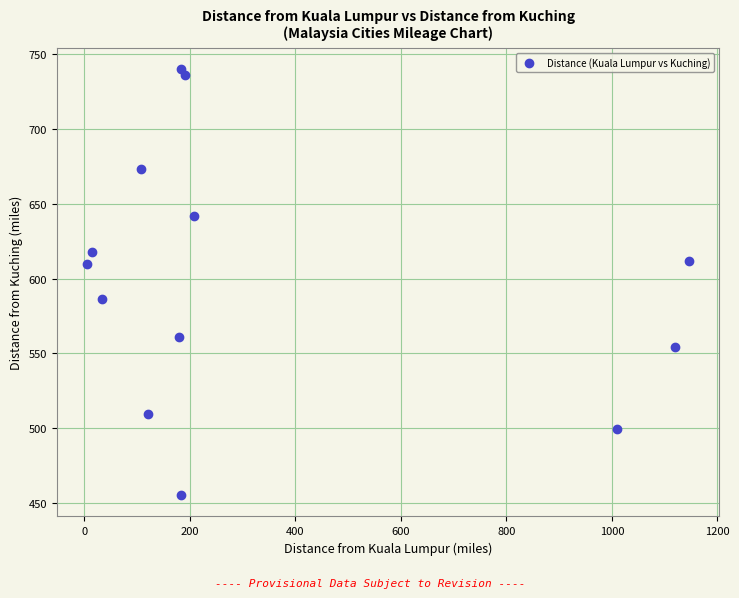

What is the range of X values (max minus min)?

1141